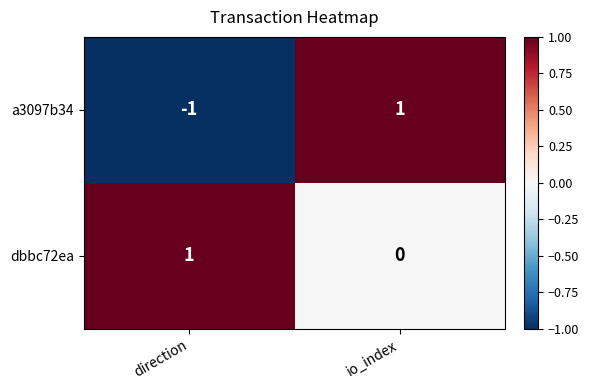

At which label is a3097b34 closest to 0?

direction